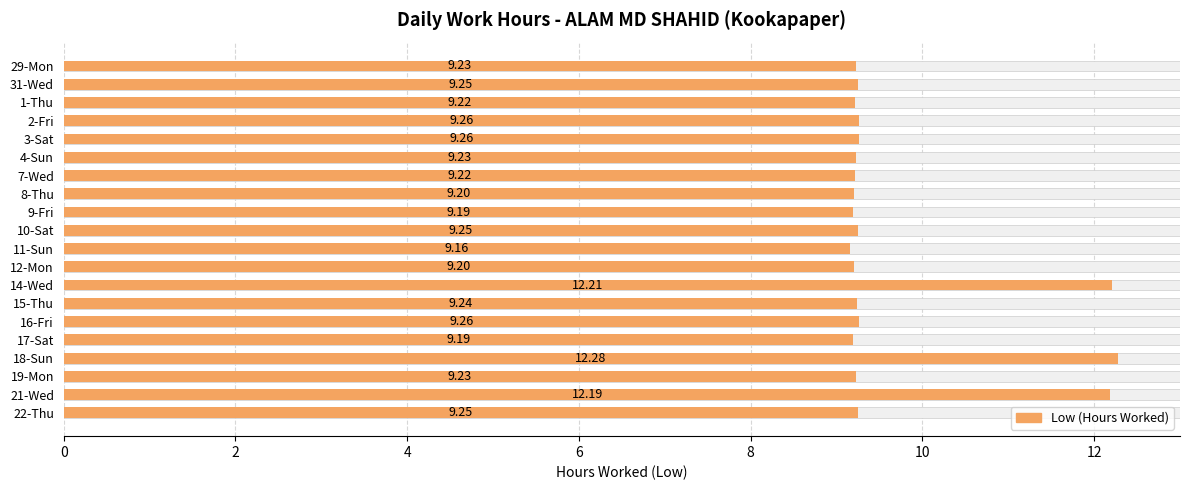

Approximately how many times larger is the value at 10 compared to 11?

1.0